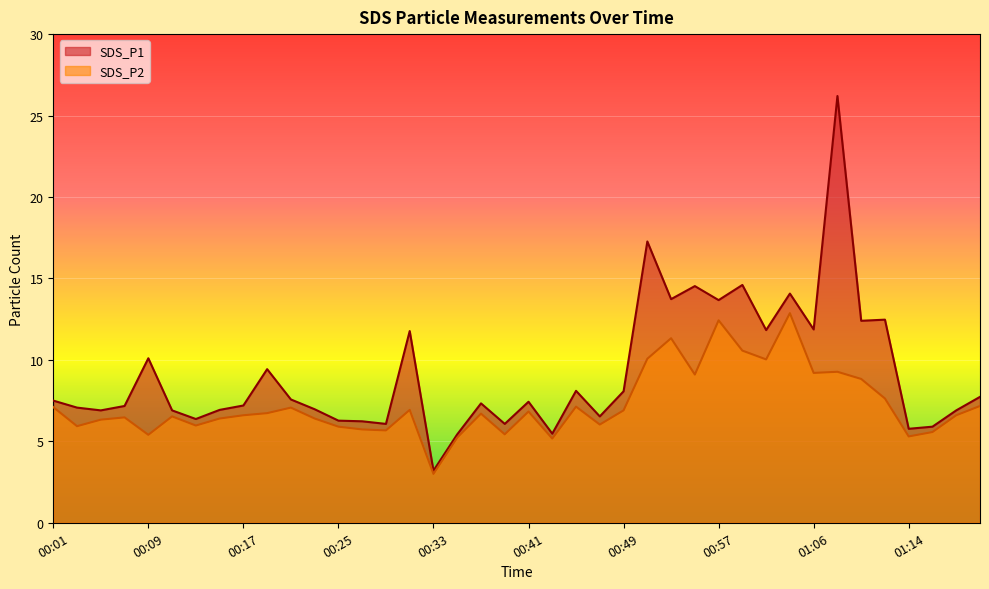

Reading right to left, transcribe all the data shown in this chart.

SDS_P1: 7.7	6.9	5.9	5.8	12.5	12.4	26.2	11.9	14.1	11.8	14.6	13.7	14.5	13.7	17.3	8.1	6.5	8.1	5.5	7.4	6.1	7.3	5.4	3.2	11.8	6.1	6.2	6.3	7.0	7.6	9.4	7.2	6.9	6.4	6.9	10.1	7.2	6.9	7.1	7.5
SDS_P2: 7.2	6.6	5.6	5.3	7.6	8.8	9.3	9.2	12.9	10.0	10.6	12.4	9.1	11.3	10.1	6.9	6.0	7.1	5.2	6.8	5.4	6.7	5.2	3.0	6.9	5.7	5.7	5.9	6.4	7.1	6.7	6.6	6.4	6.0	6.5	5.4	6.5	6.3	5.9	7.1